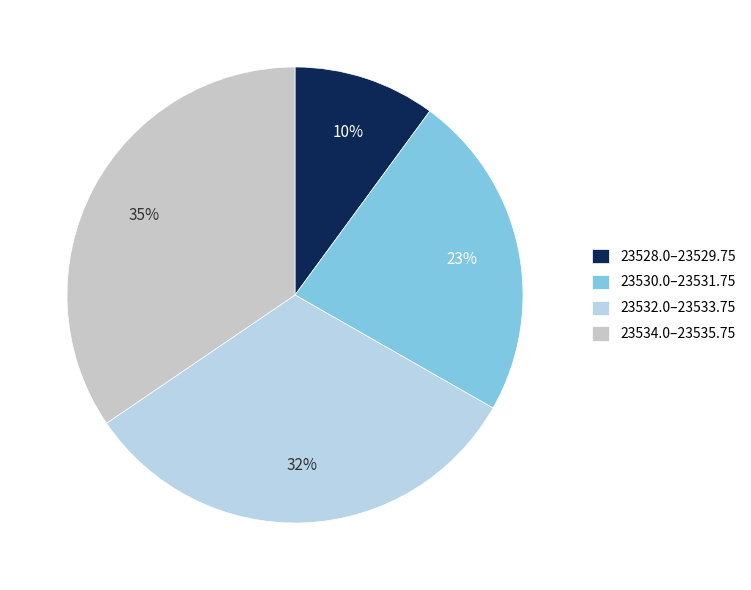

Count the number of slices in the pie.

4